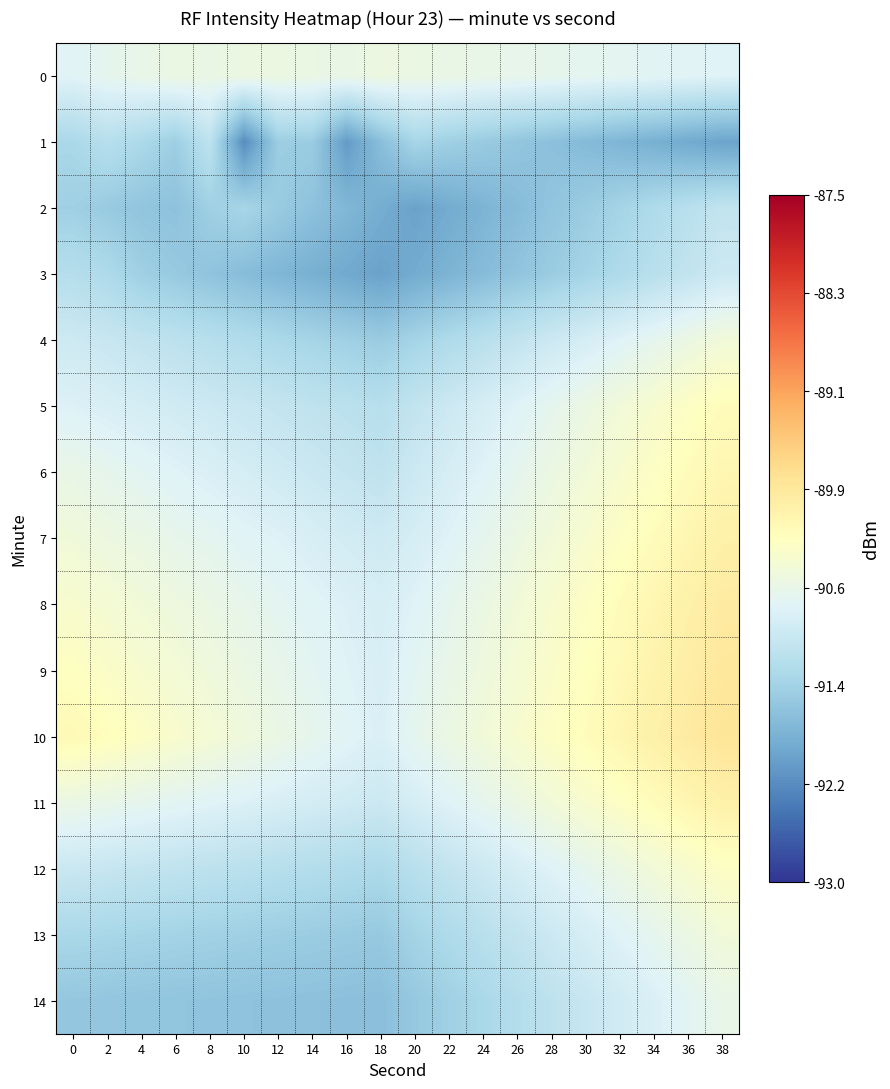

Which has a higher value, 16 or 34?

16